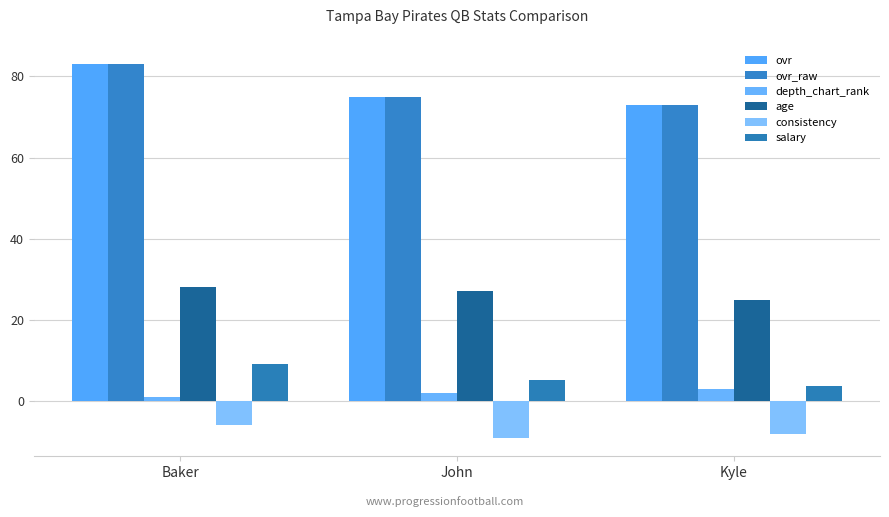

Is it true that depth_chart_rank equals 1.0 at Baker?

True